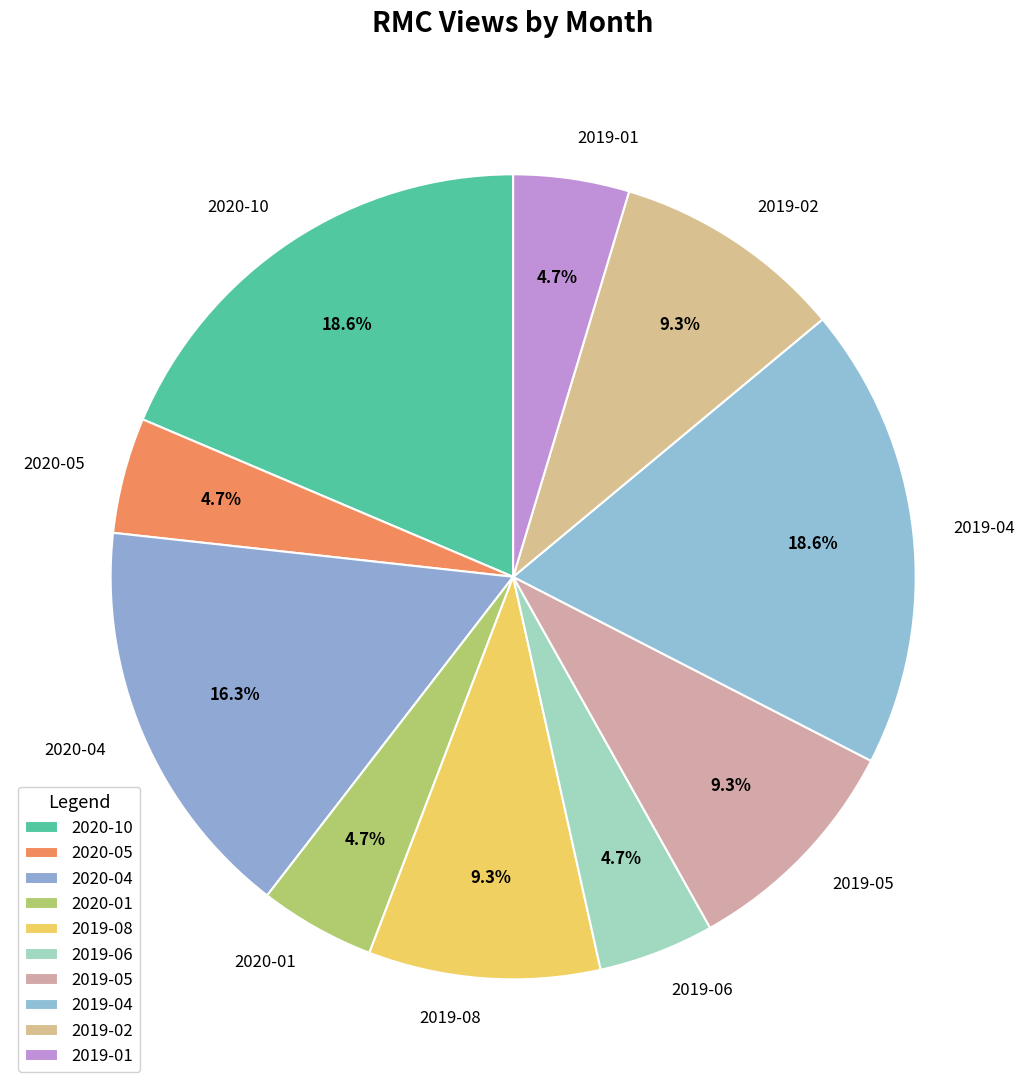

Is 2020-01 the majority of the pie?

No